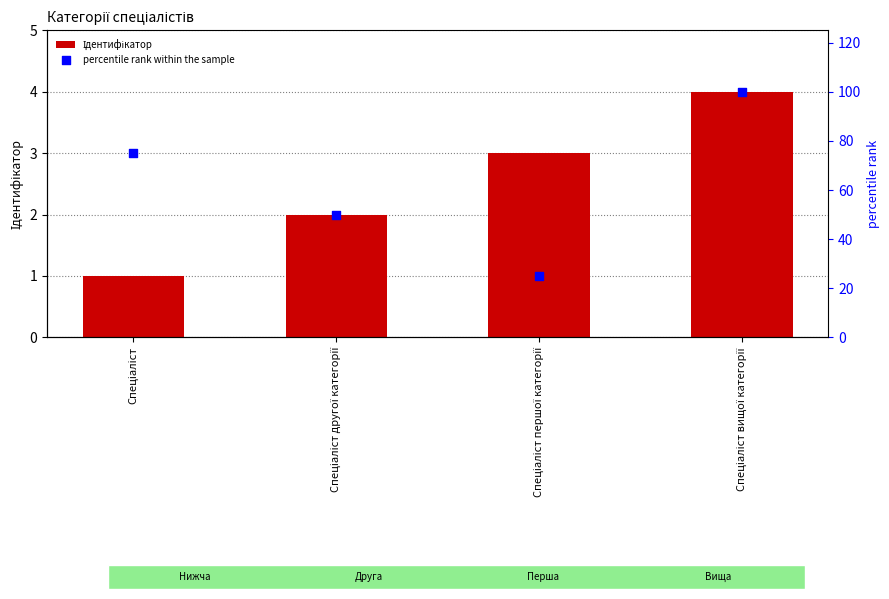

What is the total value across all series at Спеціаліст?

76